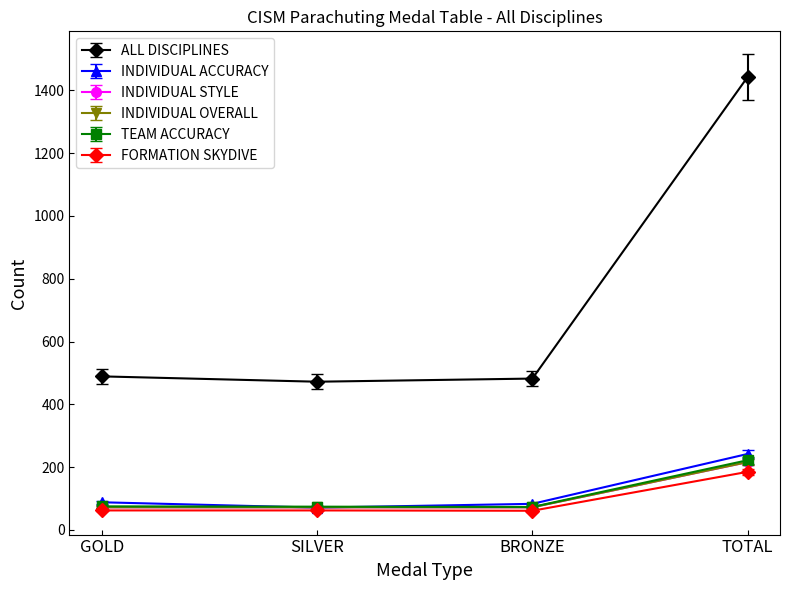

What is the minimum value for FORMATION SKYDIVE?

61